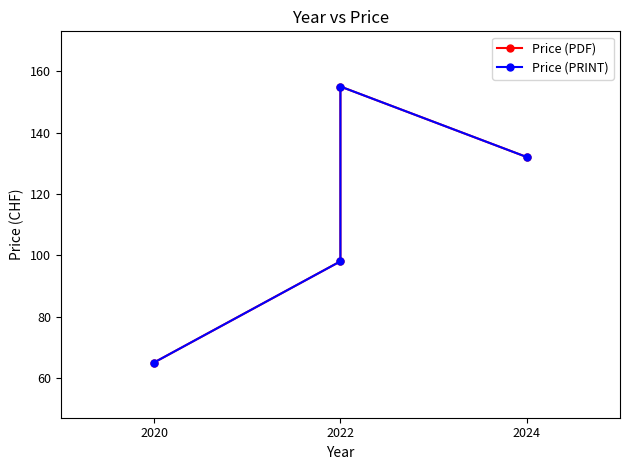

What is the difference between the second highest and second lowest values in the Price (PDF) series?

34